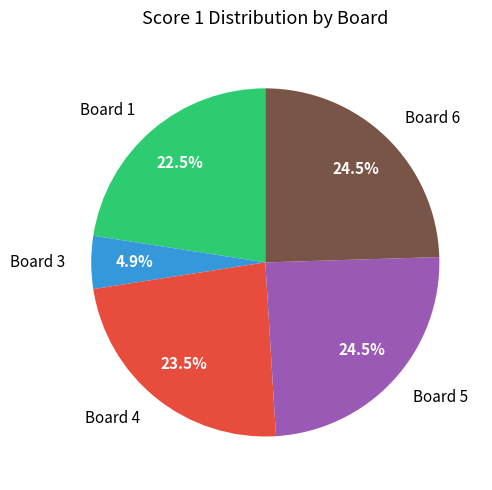

Which slice is the smallest?

Board 3